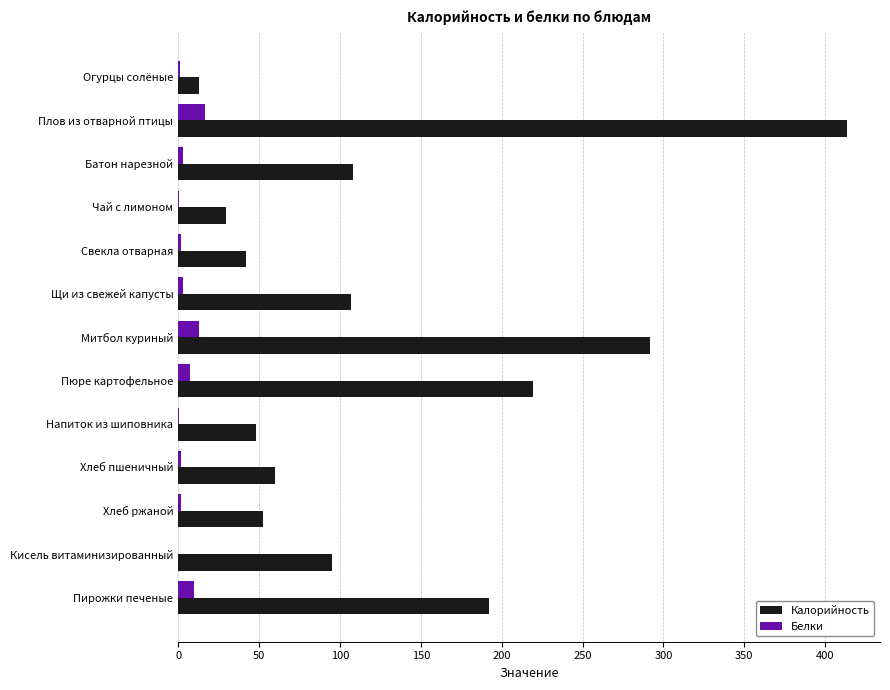

What is the maximum value shown in the chart?

413.3